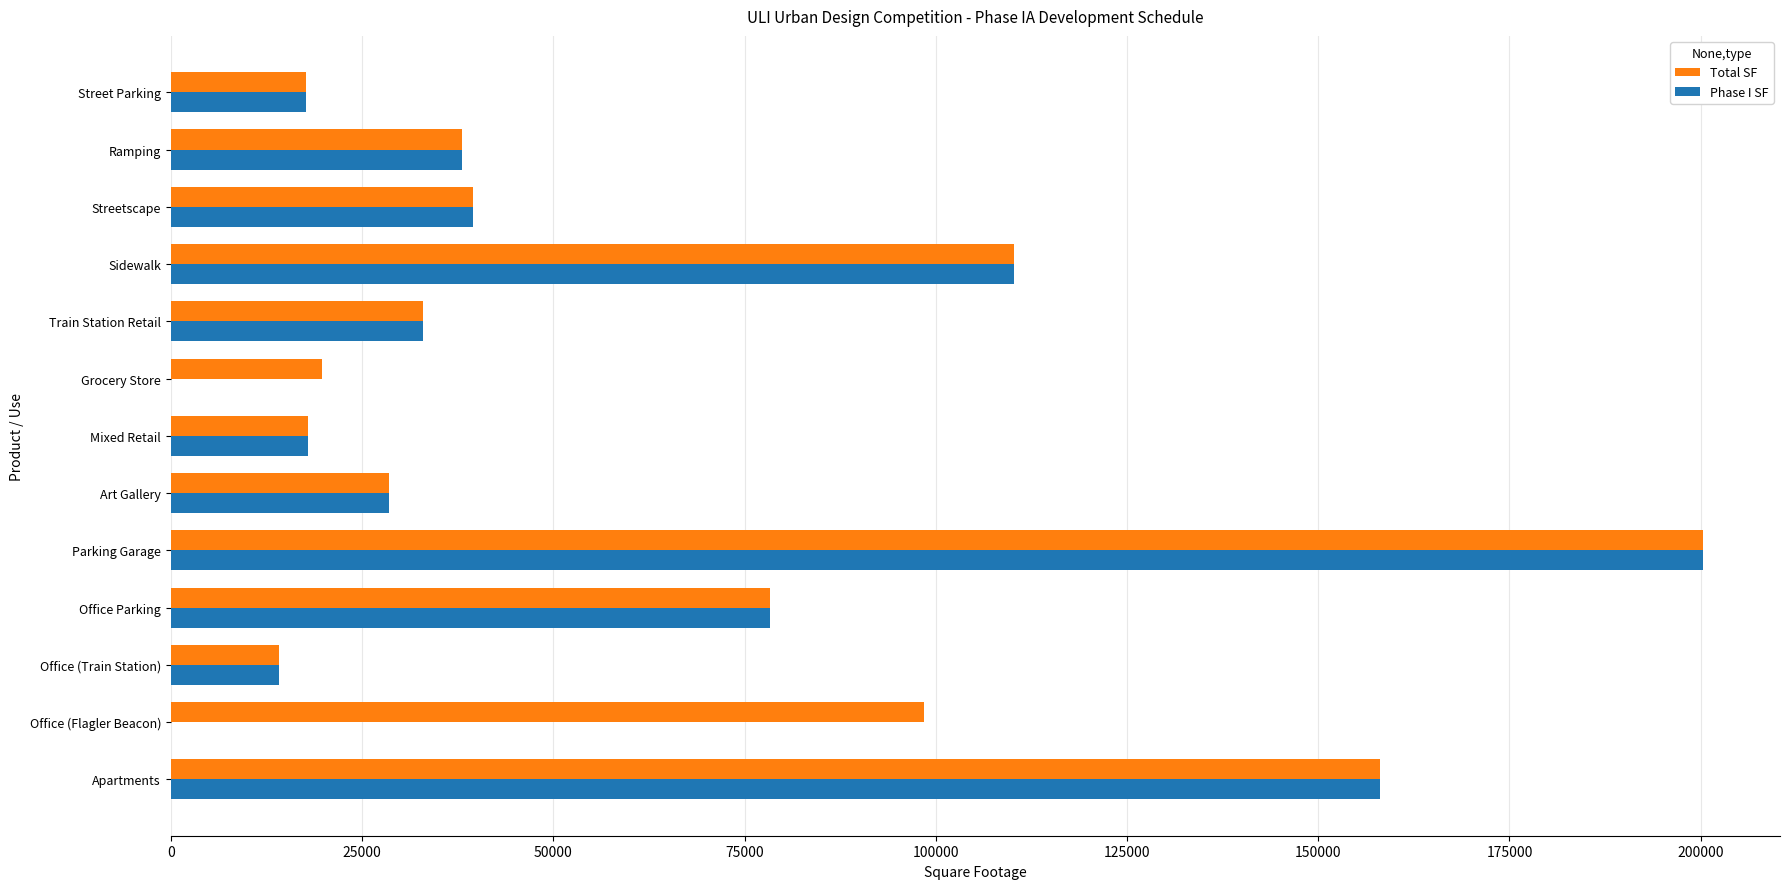

True or false: Phase I SF has a value of 8873.4 at Street Parking.

False